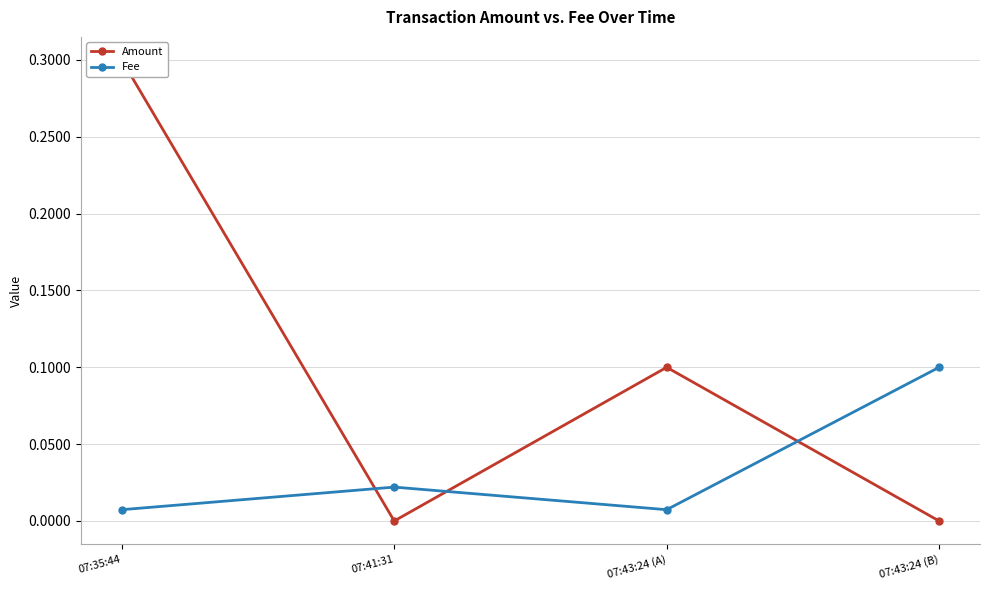

The value of Amount at 07:43:24 (B) is 0.2. True or false?

False